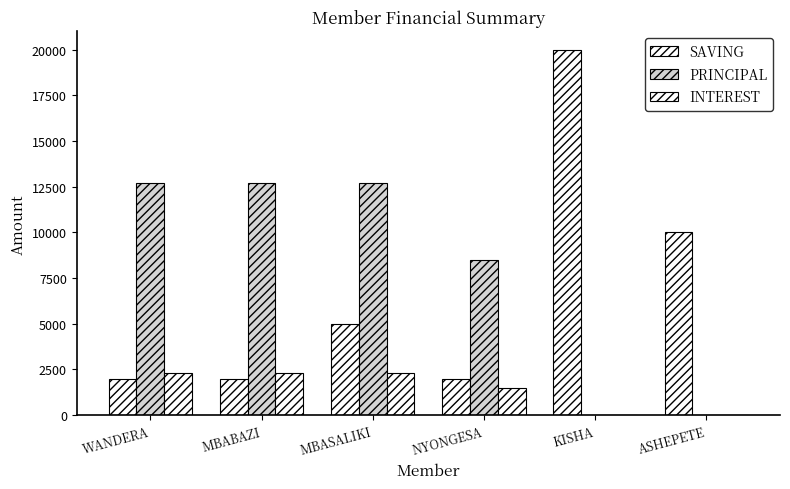

How many distinct data groups are displayed?

3